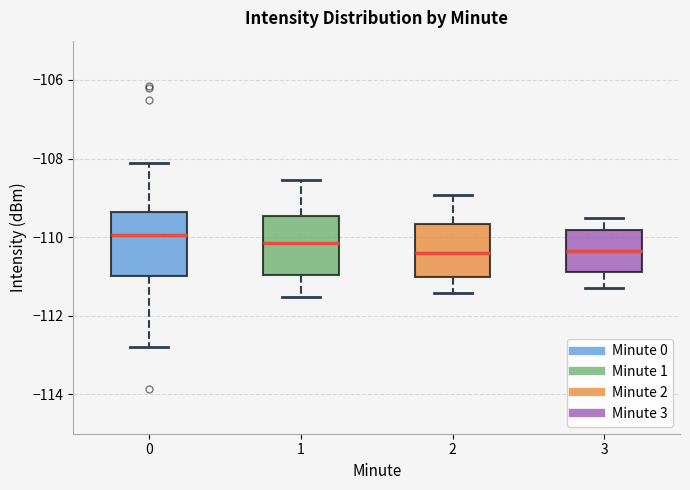

Where is the upper edge of the box at x = 3 on the y-axis? The values are not printed on the chart, so give them approximately, as read against the axis.

-109.8